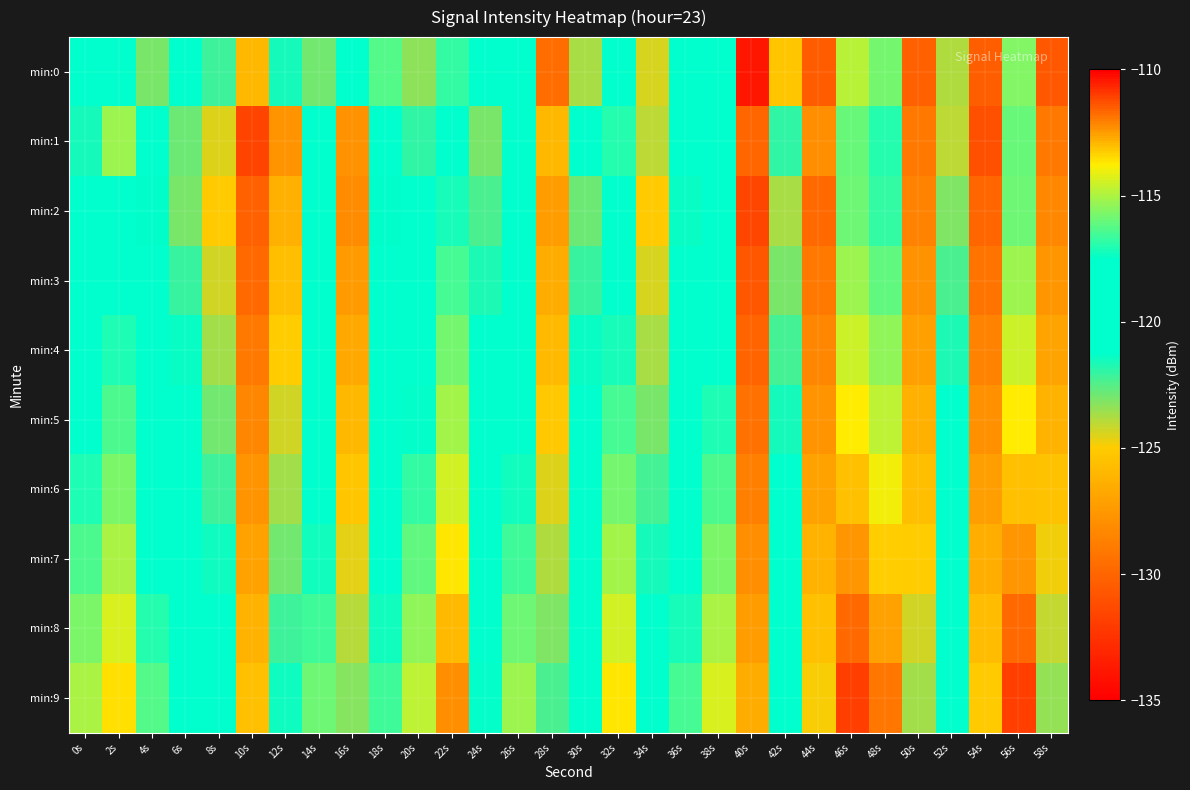

At which category is the sum across all series the highest?

46s